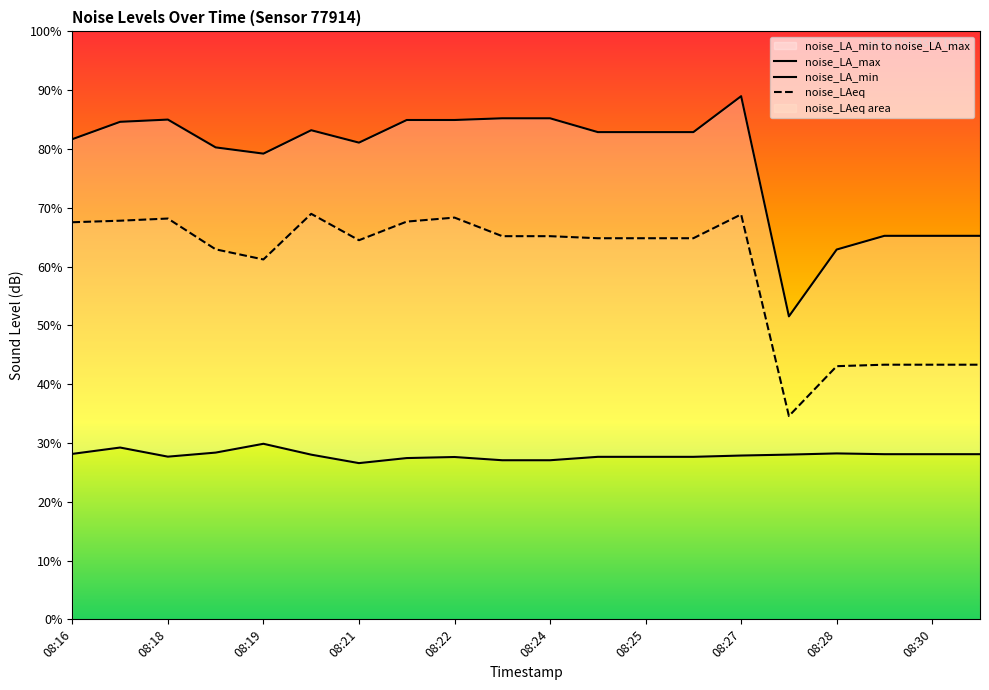

What are all the series names shown in the legend?

noise_LA_max, noise_LA_min, noise_LAeq